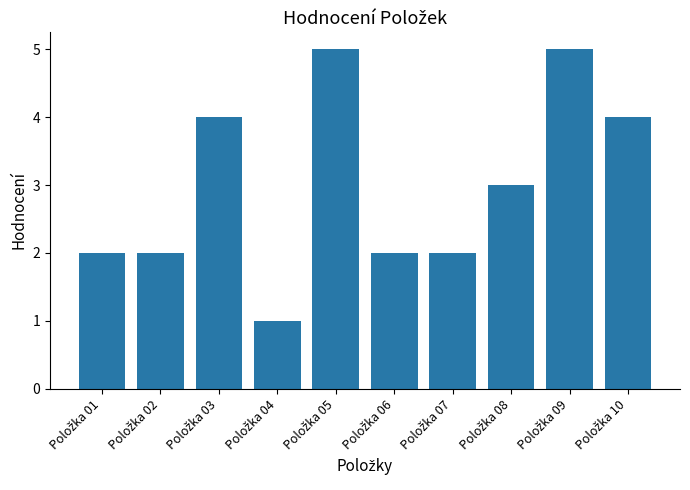

What is the maximum value shown in the chart?

5